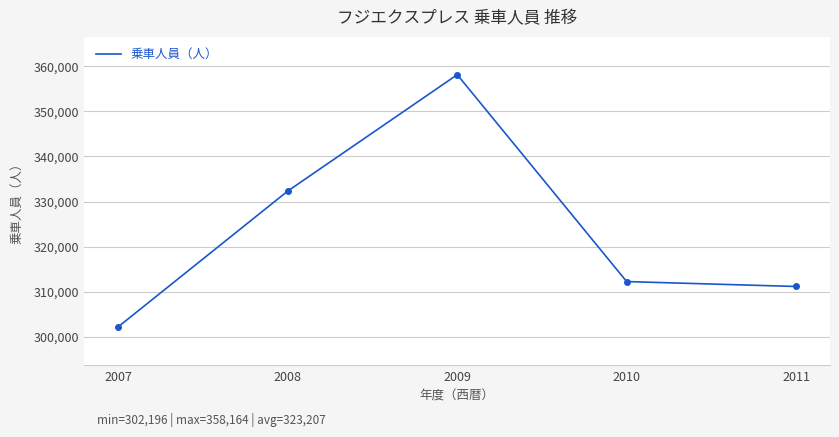

Which has a higher value, 2009 or 2010?

2009